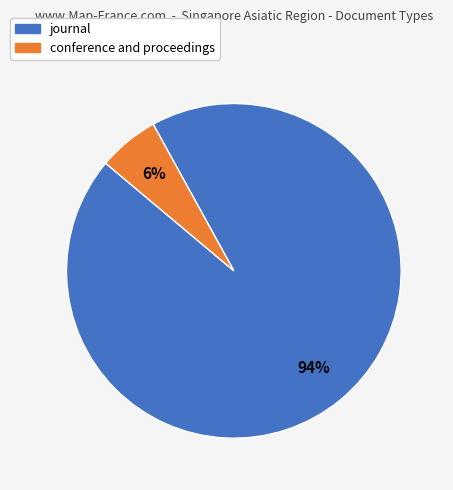

Between journal and conference and proceedings, which is larger?

journal